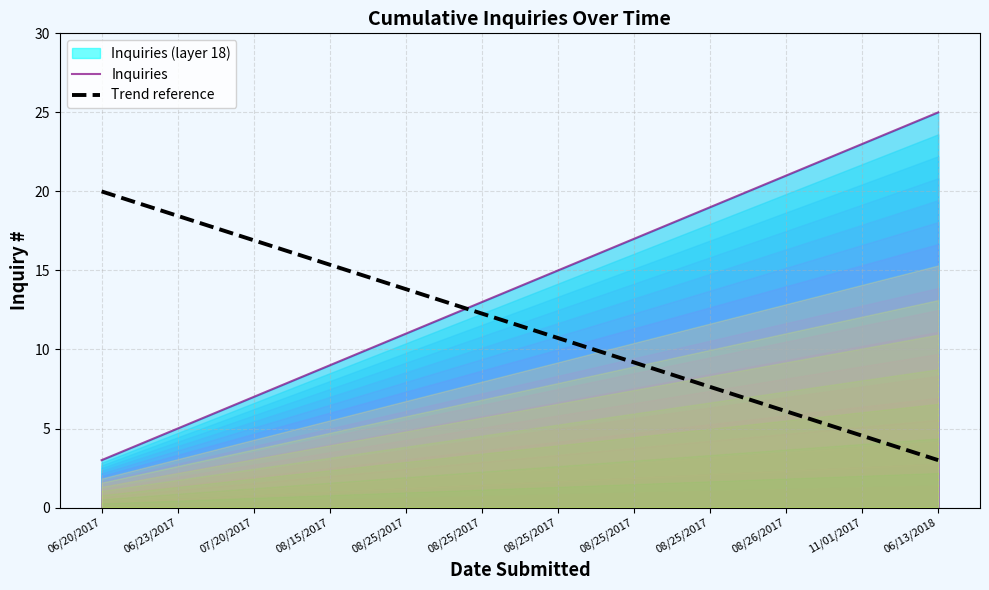

How many values in the Trend reference series are below 11?

11